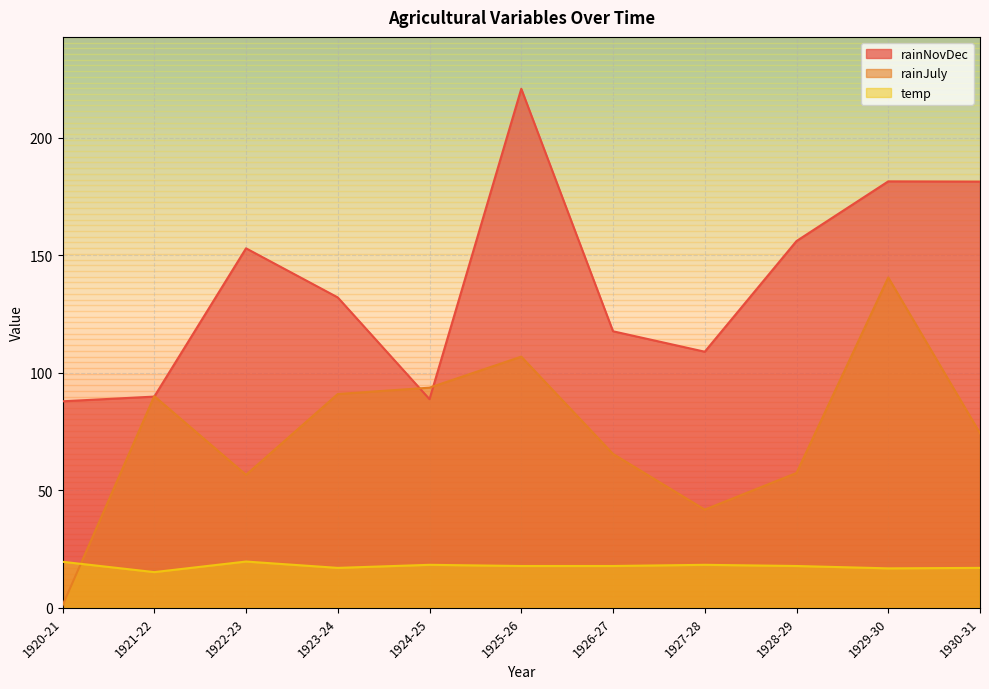

What is the difference between the maximum and minimum values in the rainJuly series?

139.6